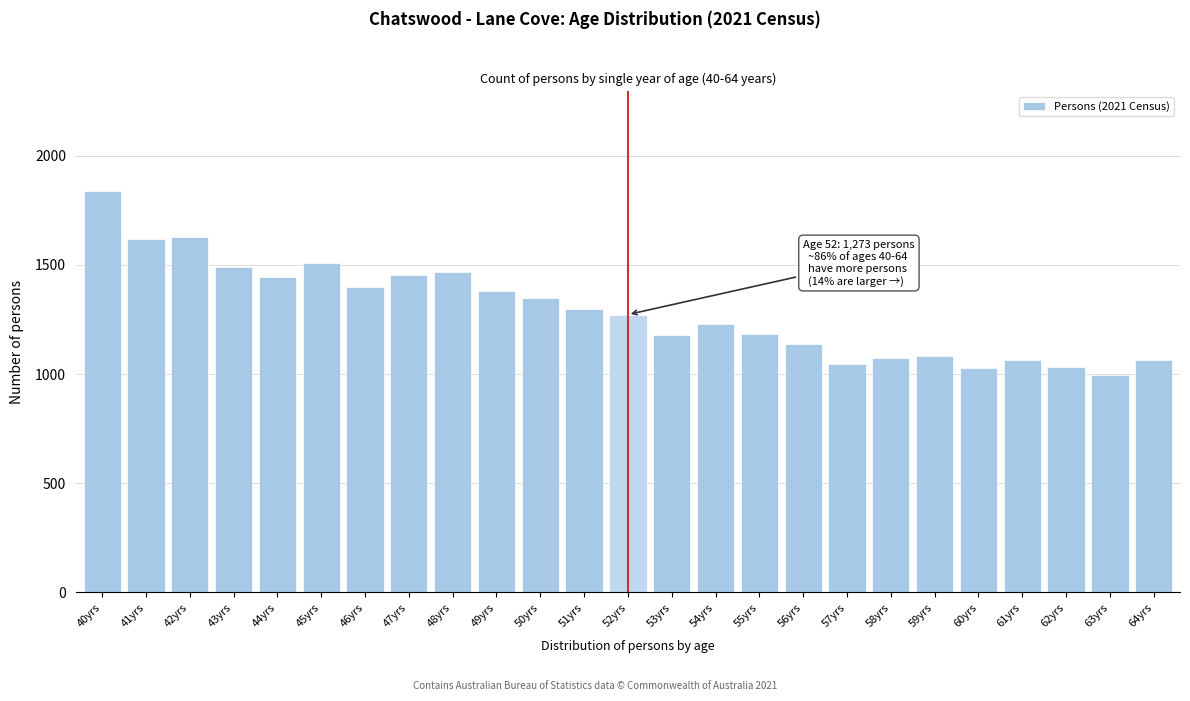

What is the maximum value shown in the chart?

1837